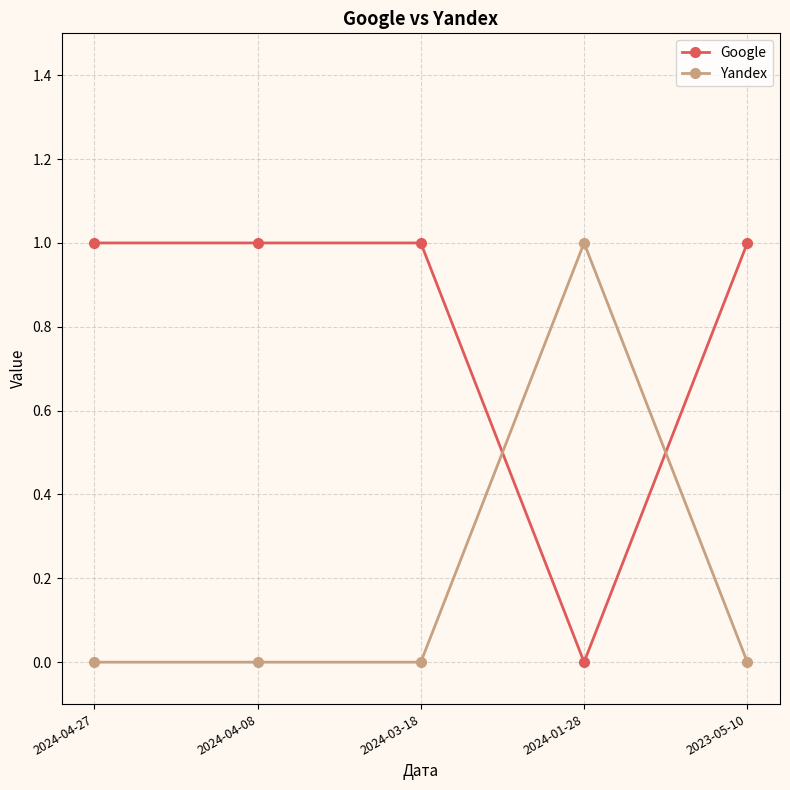

What position from the right is 2023-05-10?

1